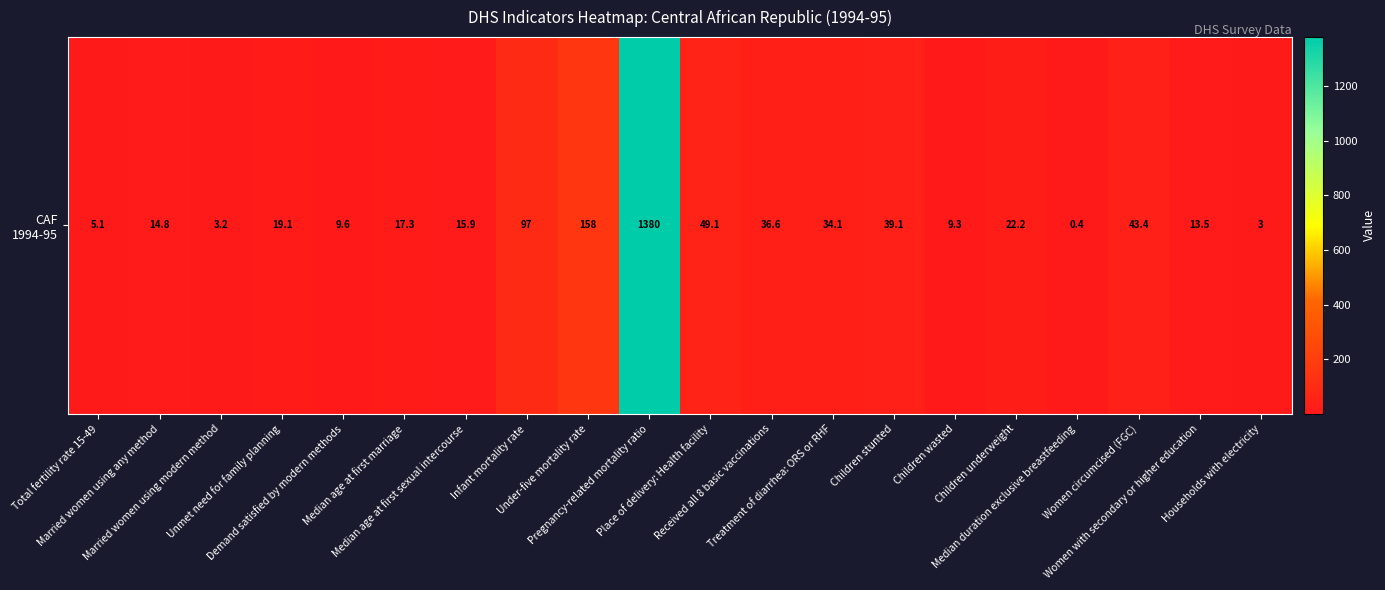

What is the average value?

98.5